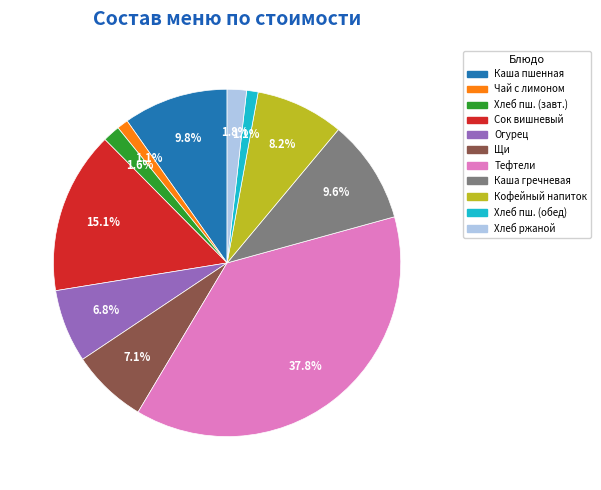

To the nearest percent, what is the average slice percentage?

9%